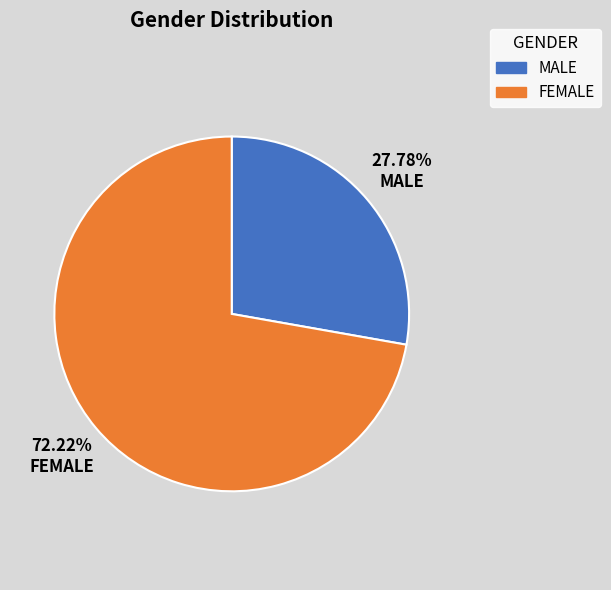

Do MALE and FEMALE together represent more than half of the pie?

Yes